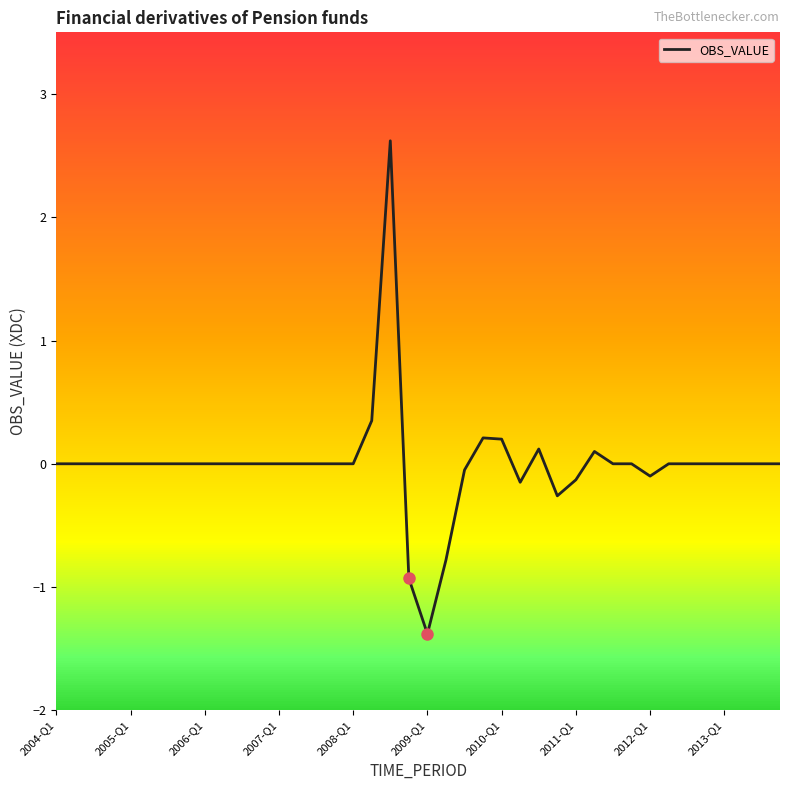

What is the greatest value displayed?

2.6